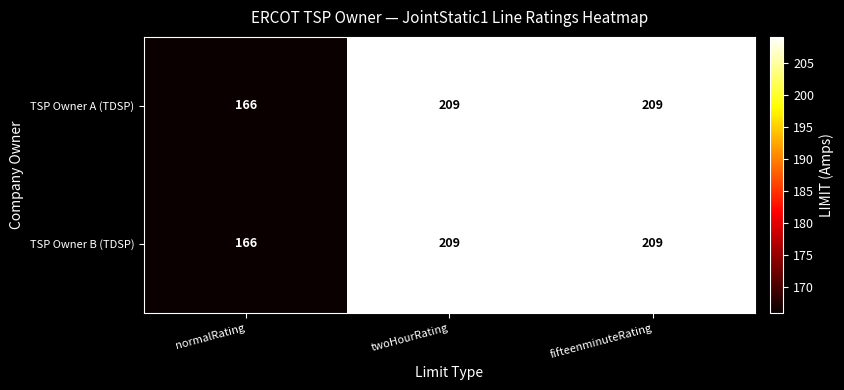

Reading right to left, list all the values displayed in this chart.

TSP Owner A (TDSP): fifteenminuteRating=209	twoHourRating=209	normalRating=166
TSP Owner B (TDSP): fifteenminuteRating=209	twoHourRating=209	normalRating=166